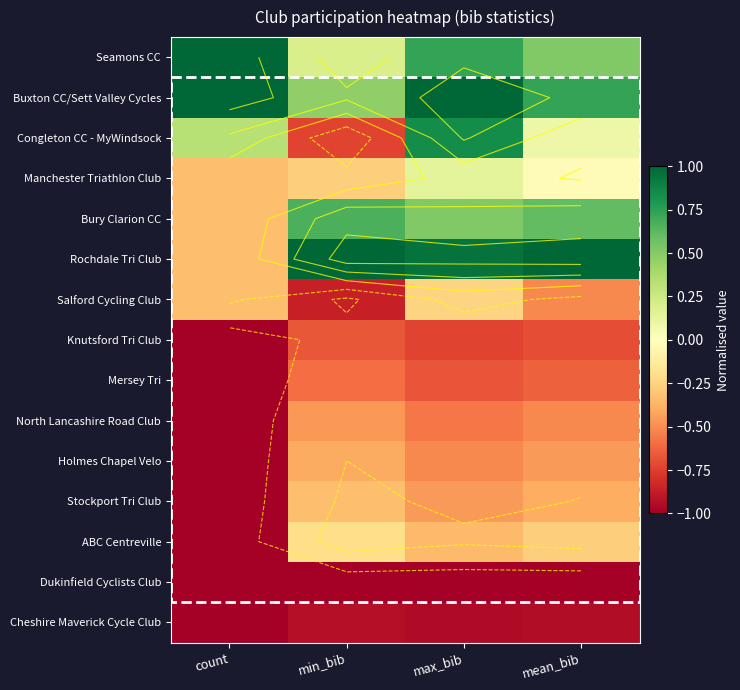

Rank the series by their maximum value, from highest to lowest.

Seamons CC, Buxton CC/Sett Valley Cycles, Rochdale Tri Club, Congleton CC - MyWindsock, Bury Clarion CC, Manchester Triathlon Club, ABC Centreville, Salford Cycling Club, Stockport Tri Club, Holmes Chapel Velo, North Lancashire Road Club, Mersey Tri, Knutsford Tri Club, Cheshire Maverick Cycle Club, Dukinfield Cyclists Club